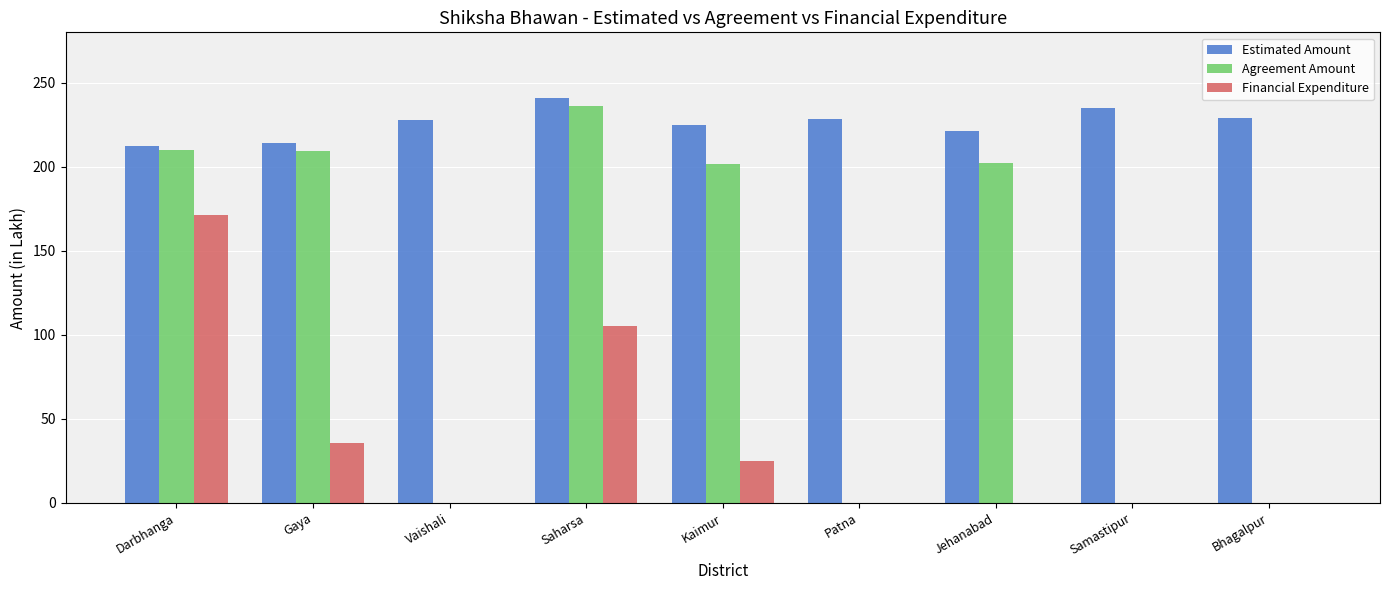

What is the sum of the Agreement Amount values at Saharsa and Samastipur?

236.4